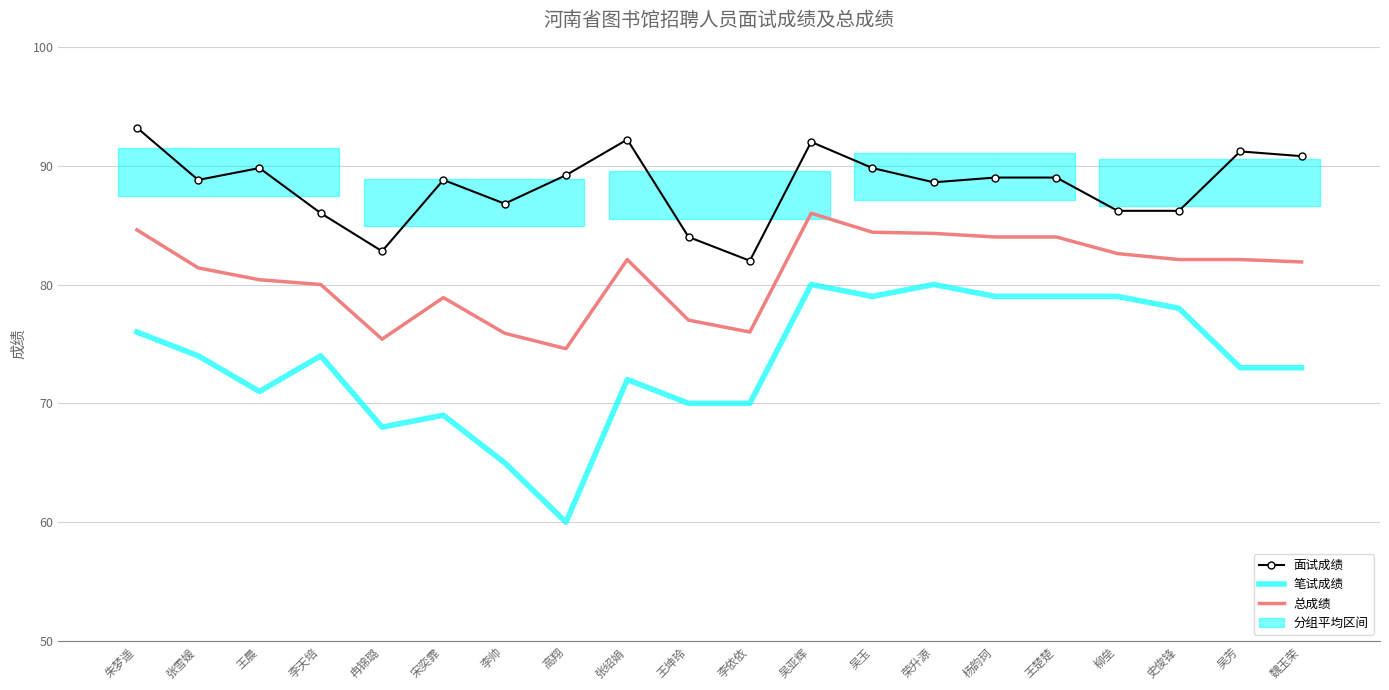

Is the value of 总成绩 at 李依依 greater than the value of 笔试成绩 at 朱梦遥?

No